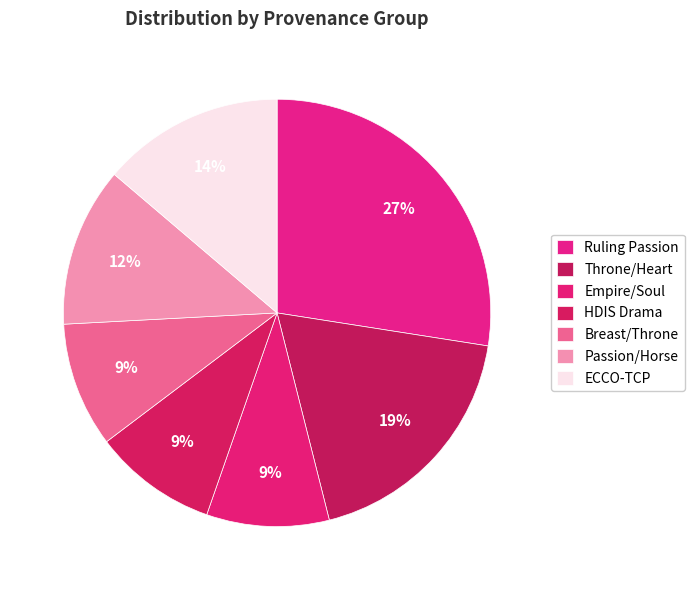

How many segments does this pie chart have?

7